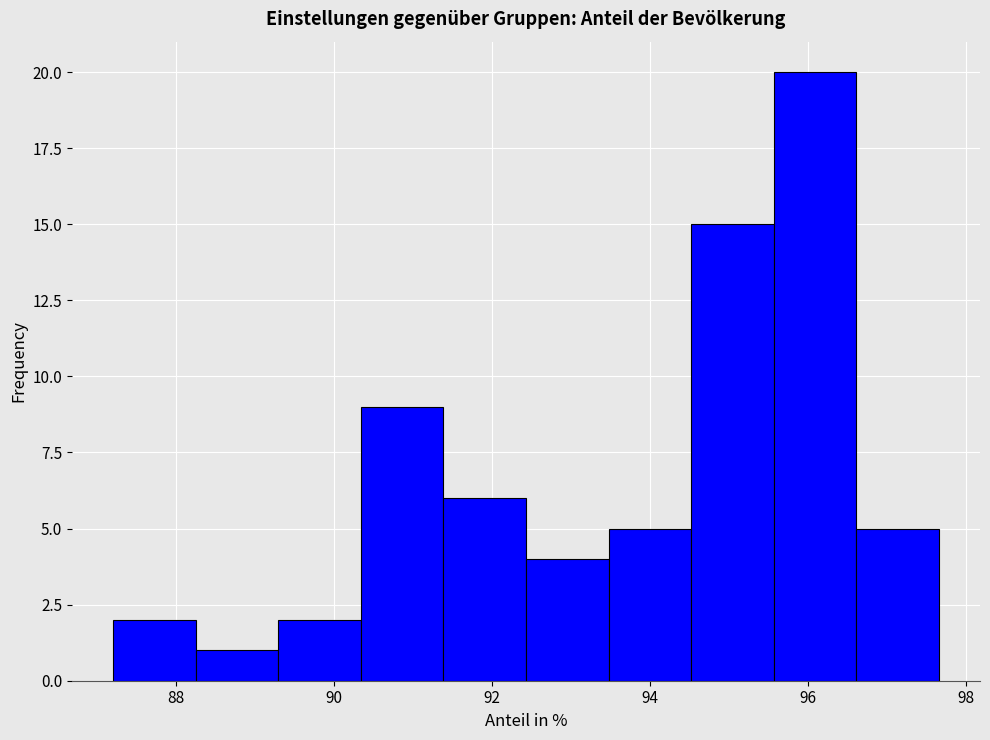

Which range on the x-axis has the tallest bar?

95.6 to 96.6